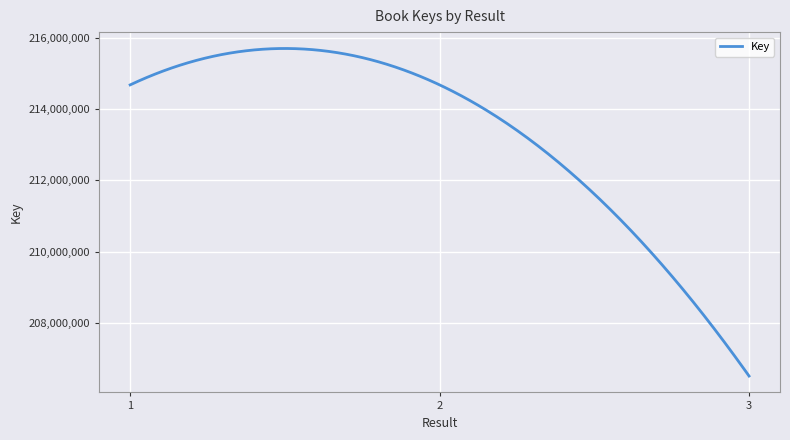

What is the difference between the maximum and minimum values?

9215570.7